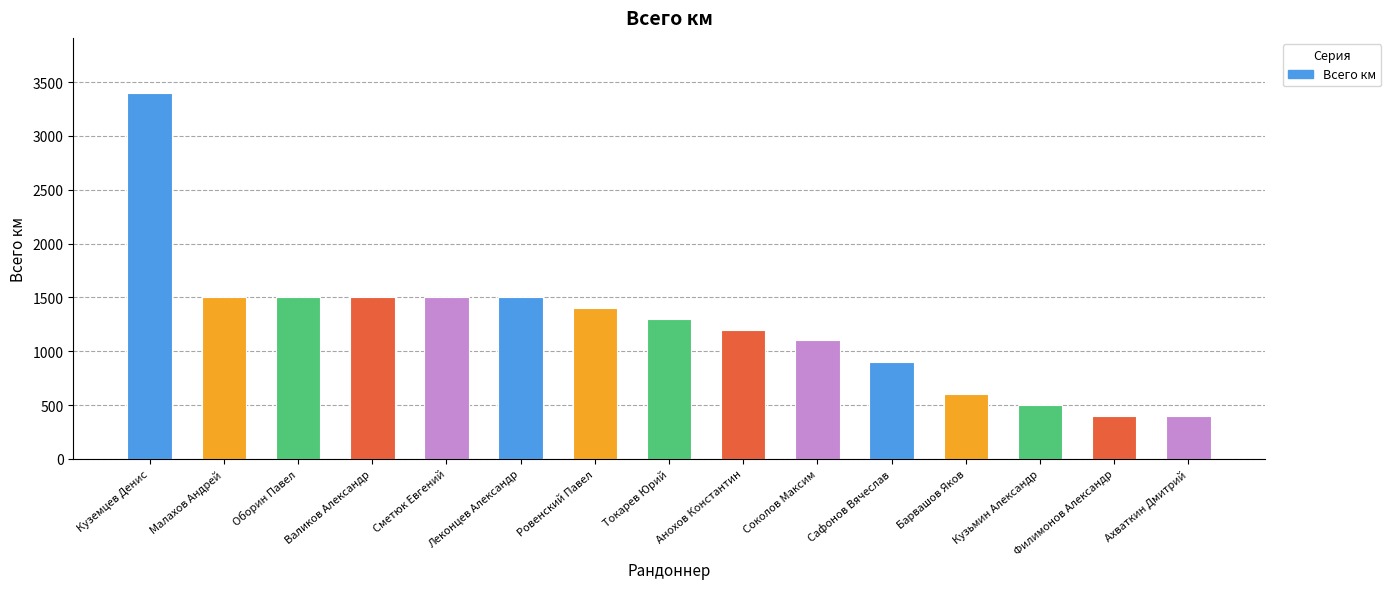

The value at Барвашов Яков is 600. True or false?

True